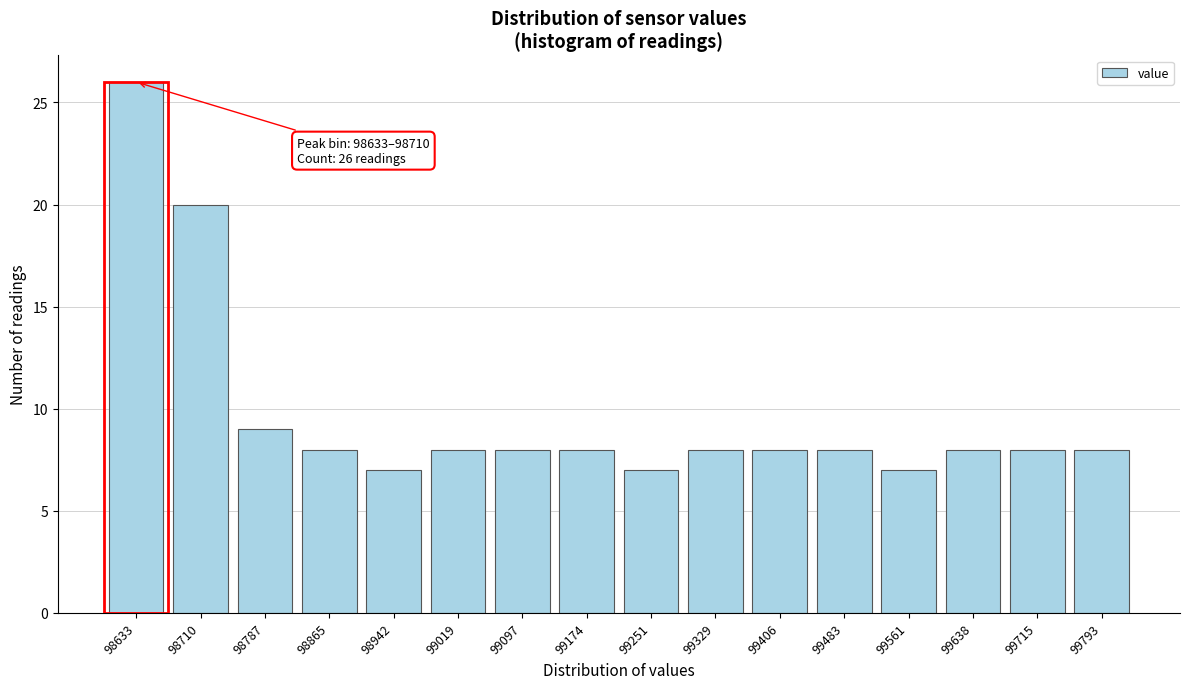

Reading left to right, list all the values displayed in this chart.

98633=26	98710=20	98787=9	98865=8	98942=7	99019=8	99097=8	99174=8	99251=7	99329=8	99406=8	99483=8	99561=7	99638=8	99715=8	99793=8